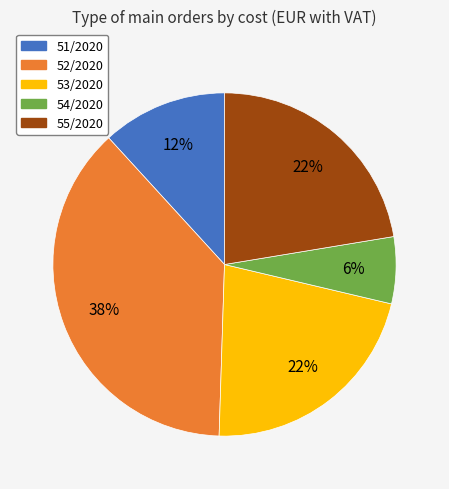

What percentage is the 52/2020 slice, to the nearest percent?

38%